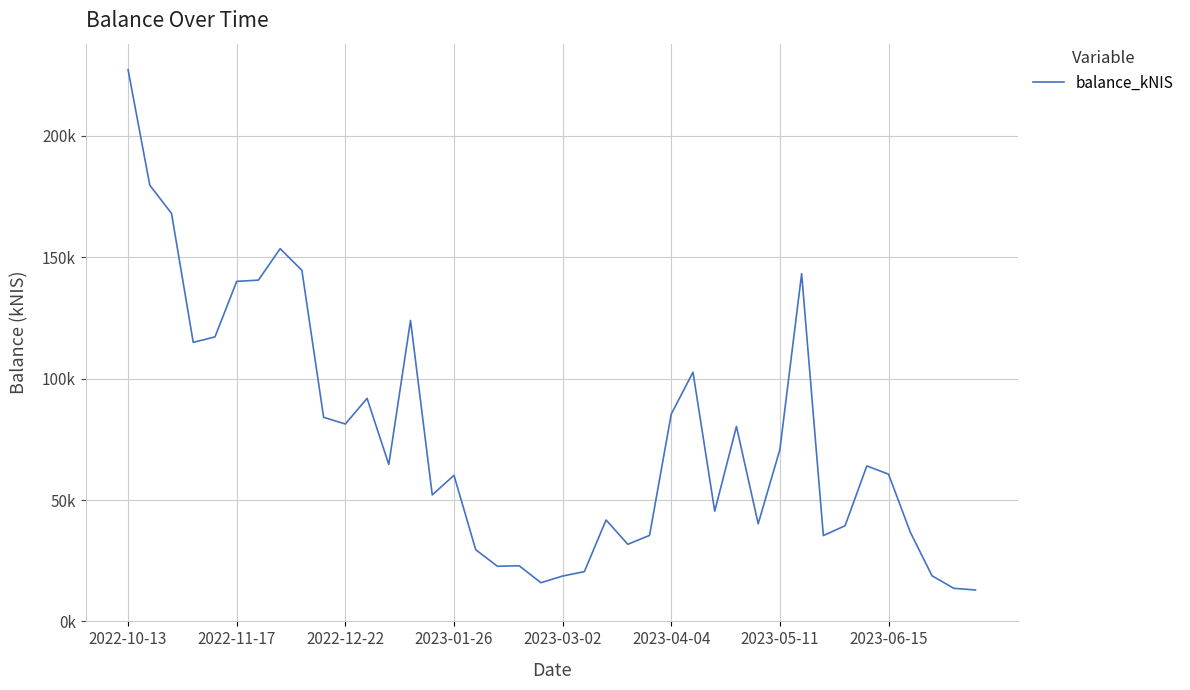

What is the minimum value shown in the chart?

12937.4